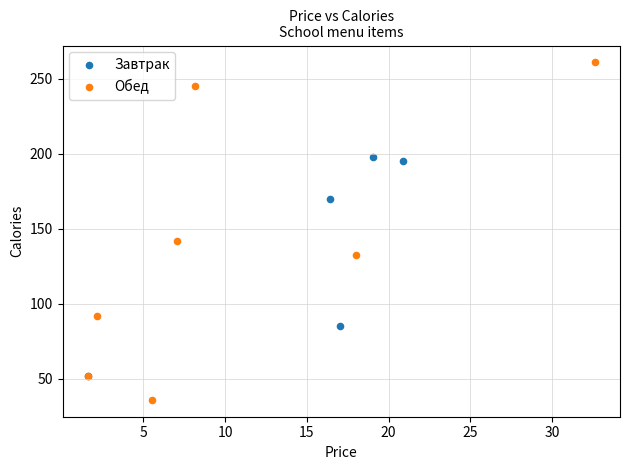

Which series contains the highest Y value?

Обед